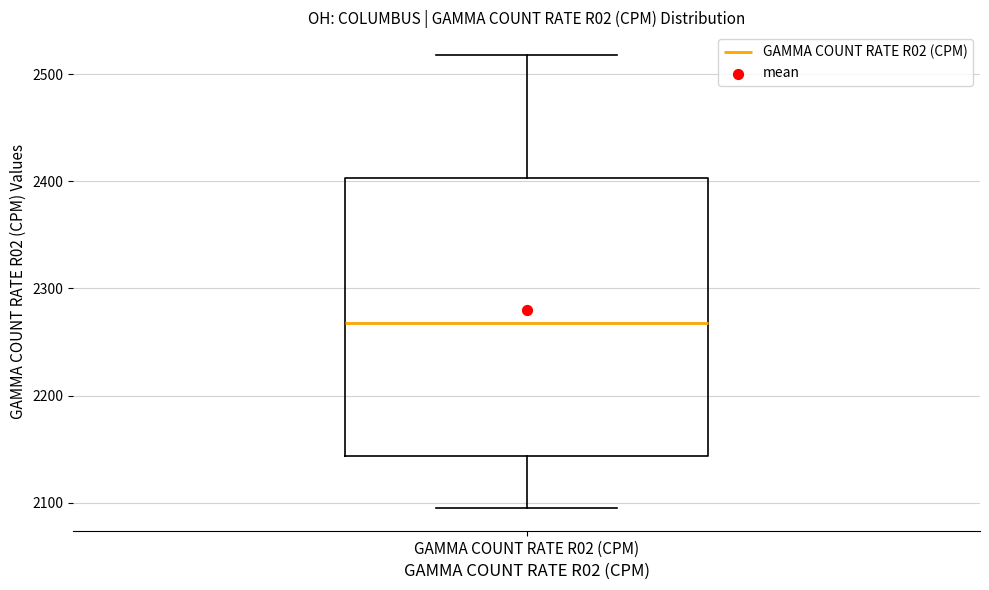

Where is the lower edge of the box for GAMMA COUNT RATE R02 (CPM) on the y-axis? The values are not printed on the chart, so give them approximately, as read against the axis.

2140